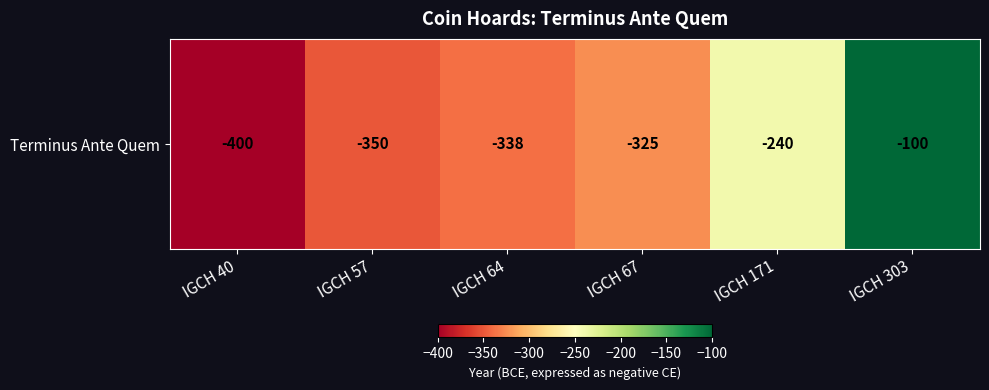

What is the difference between the maximum and minimum values?

300